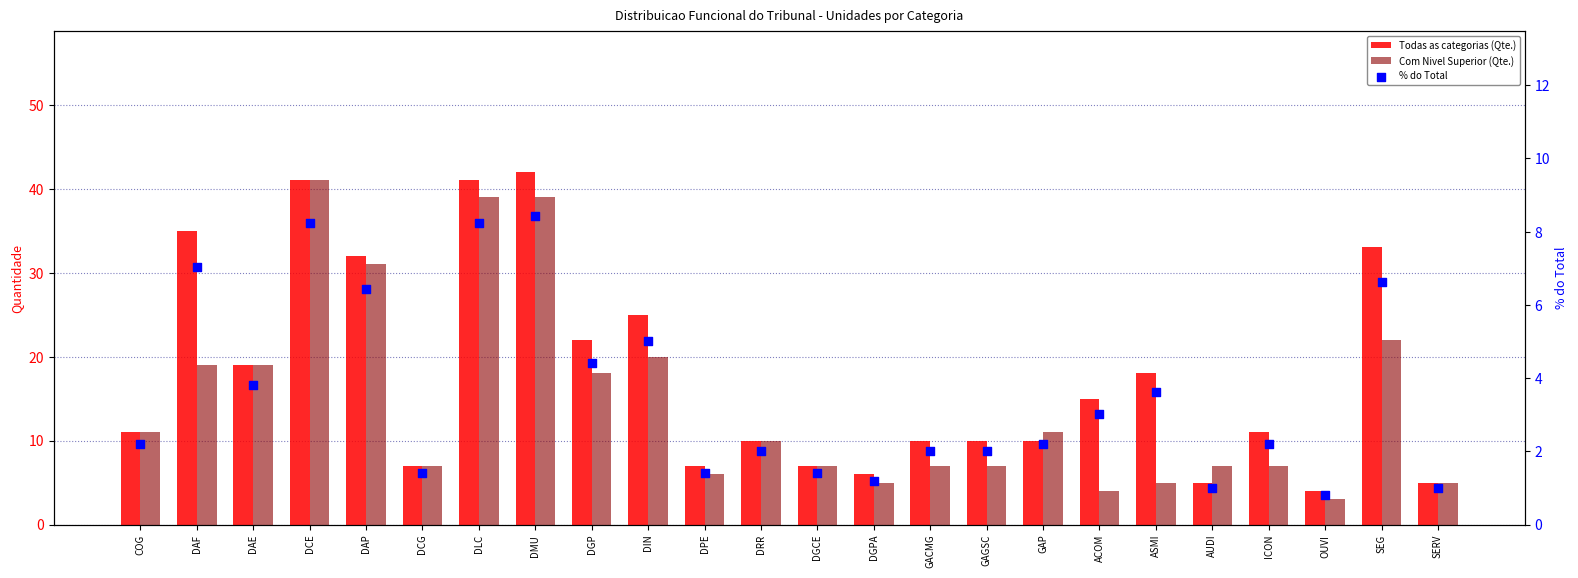

What is the total value across all series at AUDI?

13.0